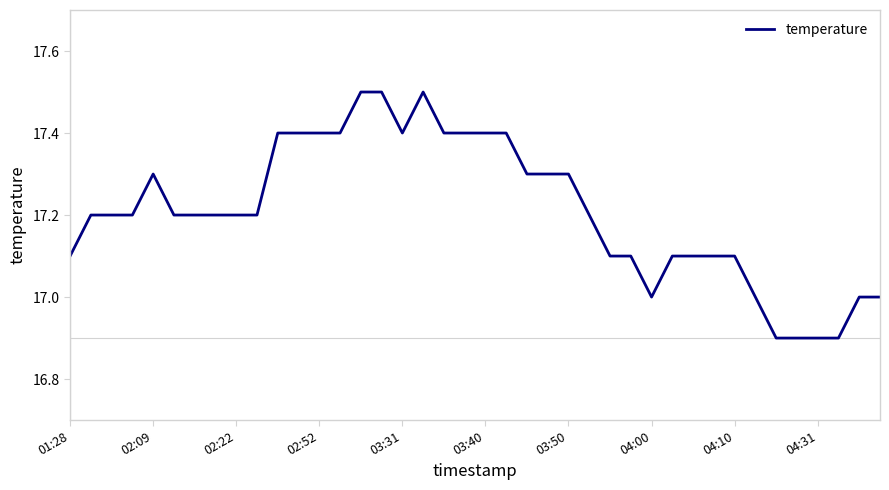

What is the maximum value shown in the chart?

17.5